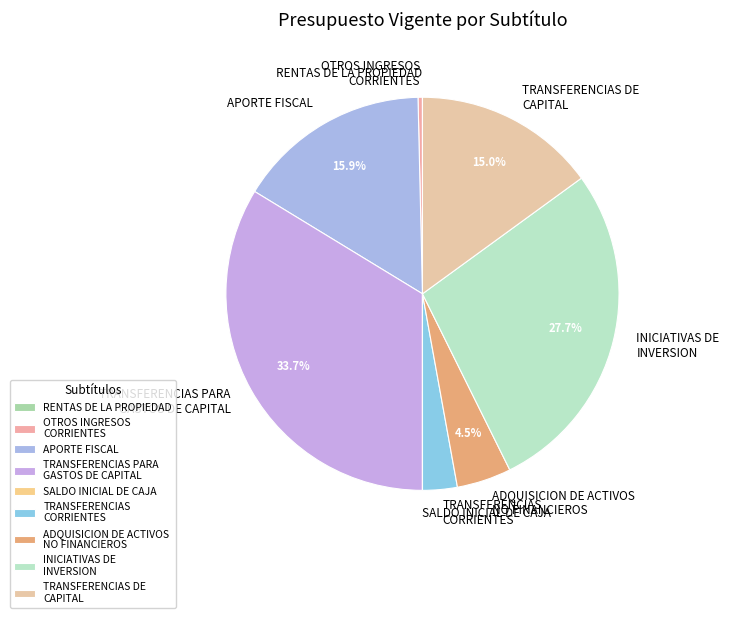

What percentage is NOT represented by TRANSFERENCIAS PARA GASTOS DE CAPITAL?

66.3%